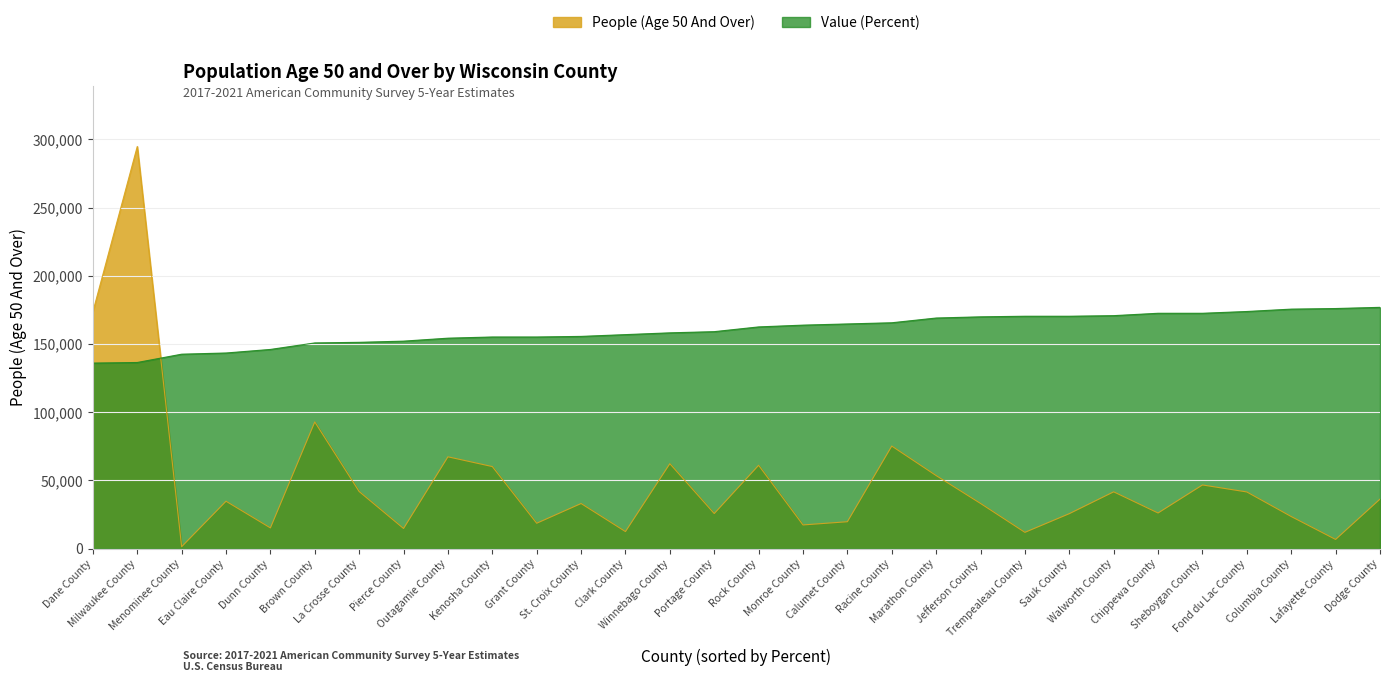

The People (Age 50 And Over) series shows 10664.3 at Monroe County. True or false?

False